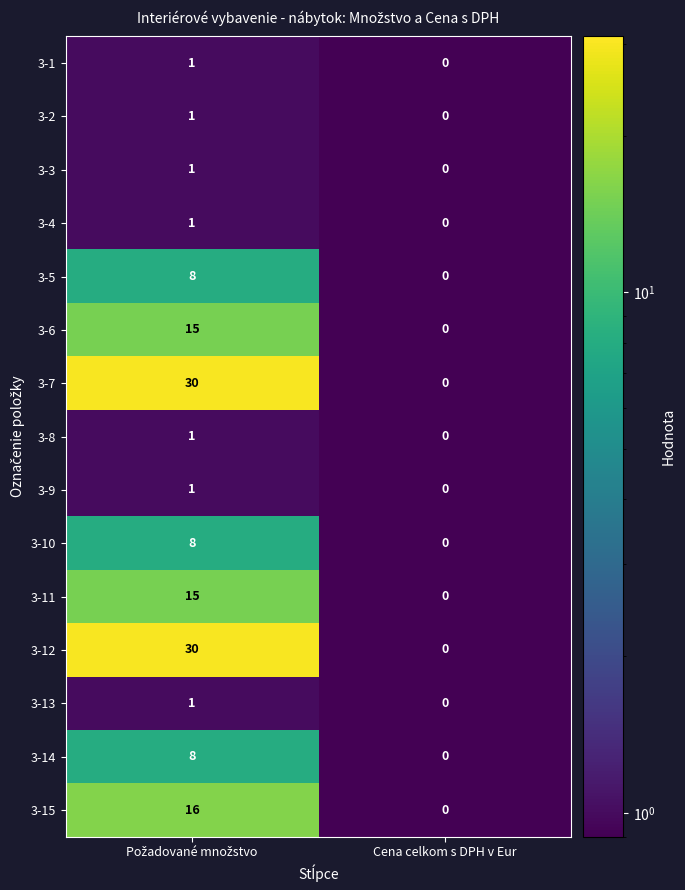

What is the average value of the 3-11 series?

8